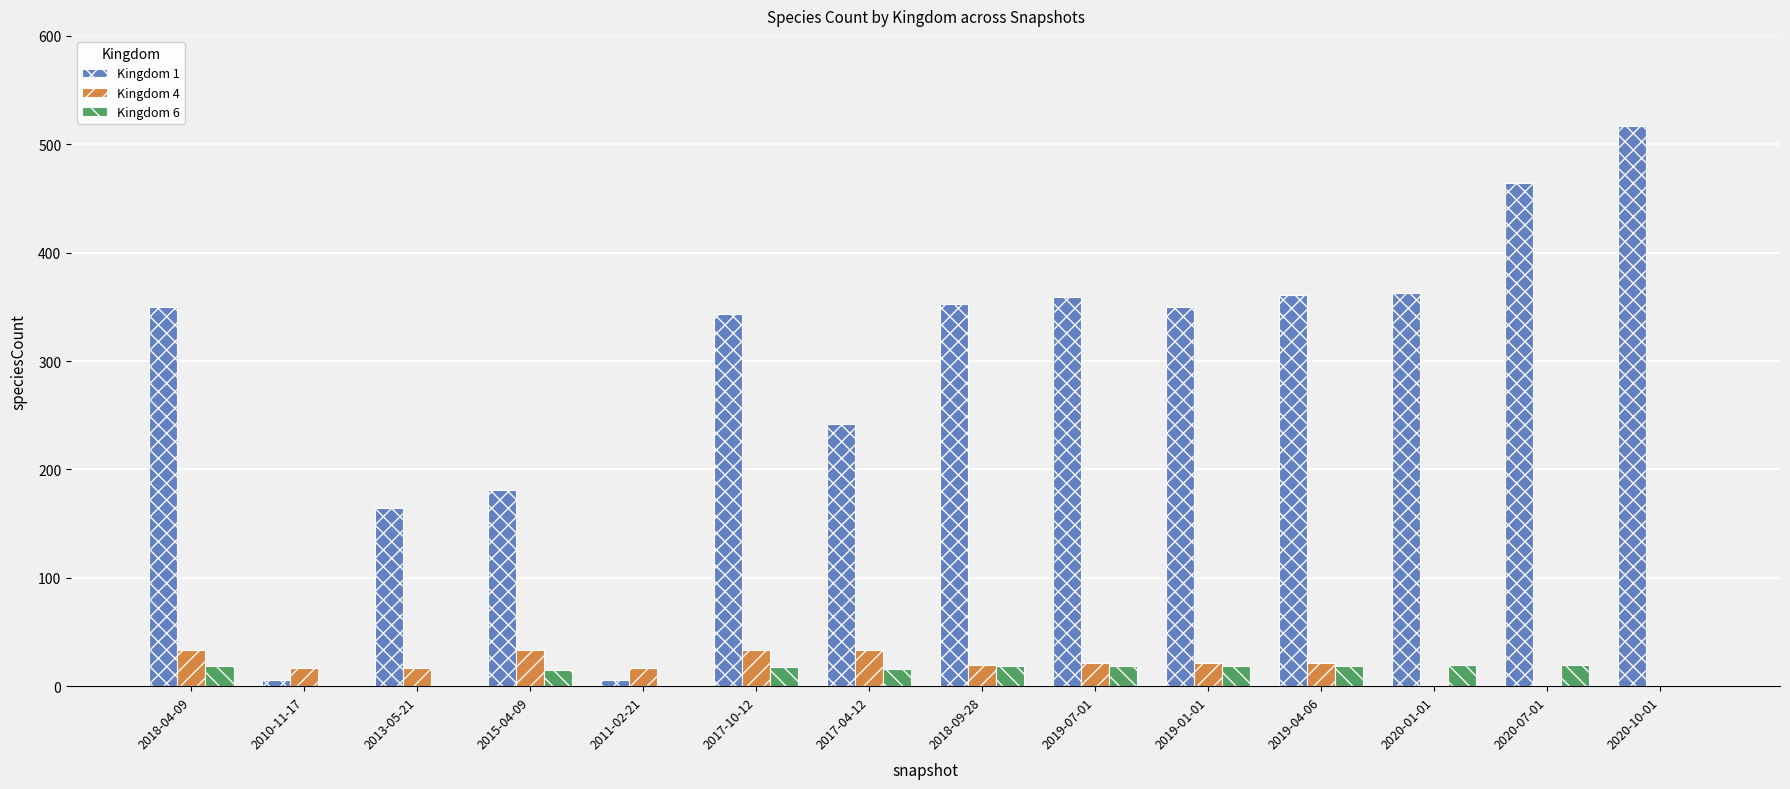

True or false: Kingdom 4 has a value of 0 at 2020-07-01.

True